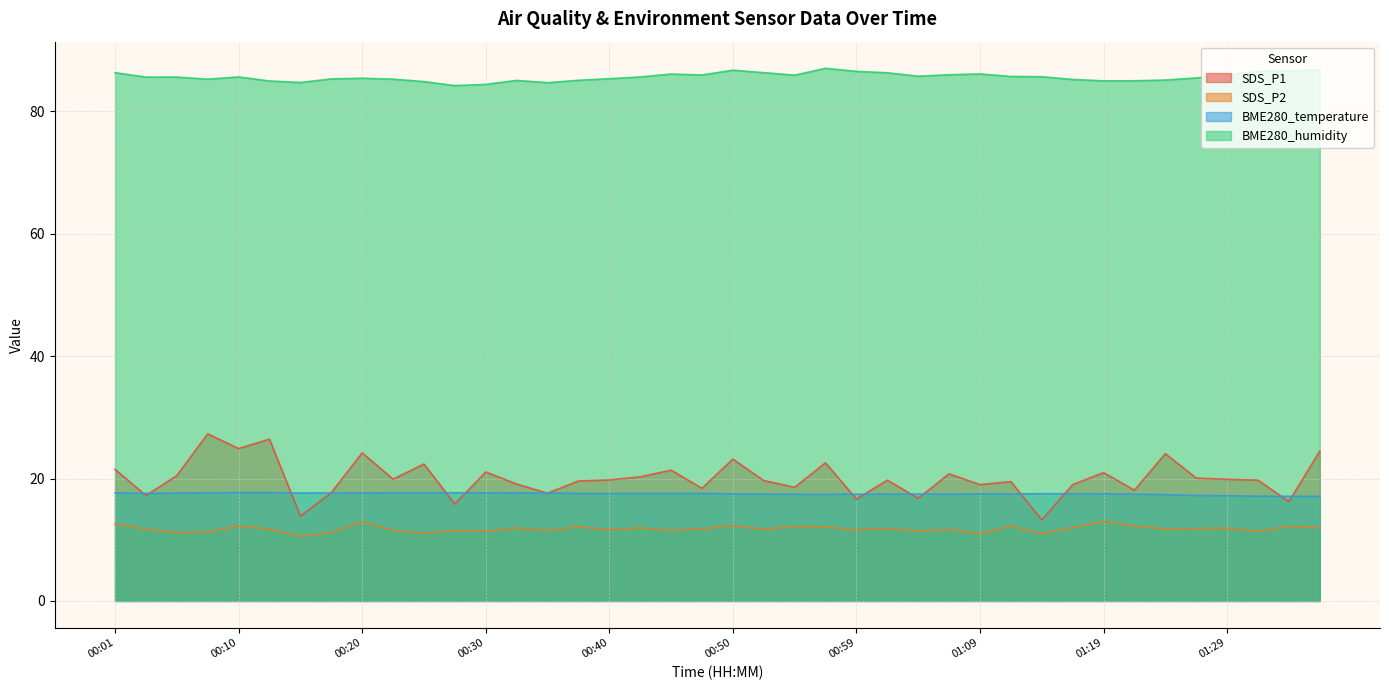

What are all the series names shown in the legend?

SDS_P1, SDS_P2, BME280_temperature, BME280_humidity